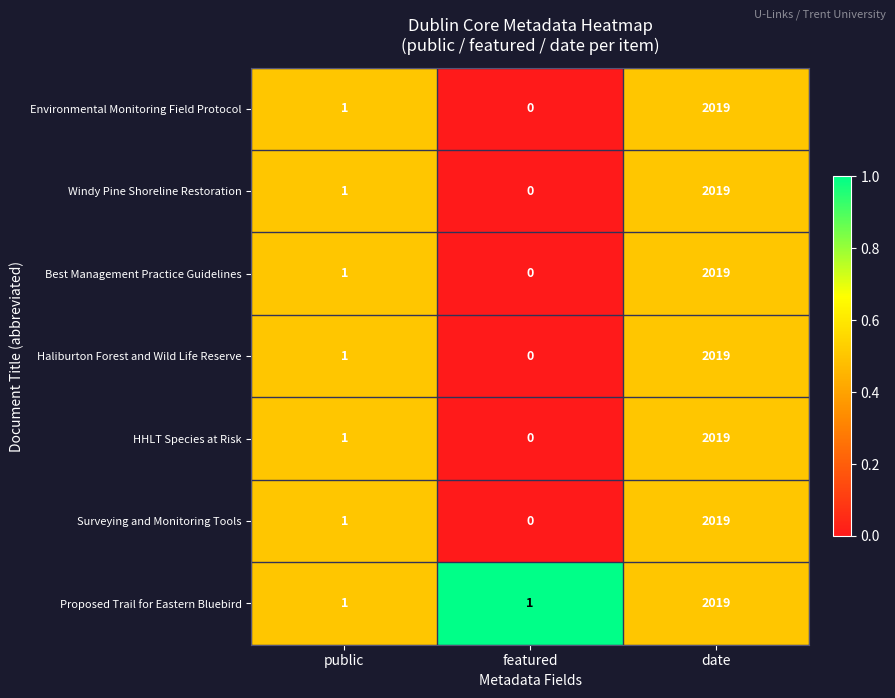

At which category is the sum across all series the highest?

date